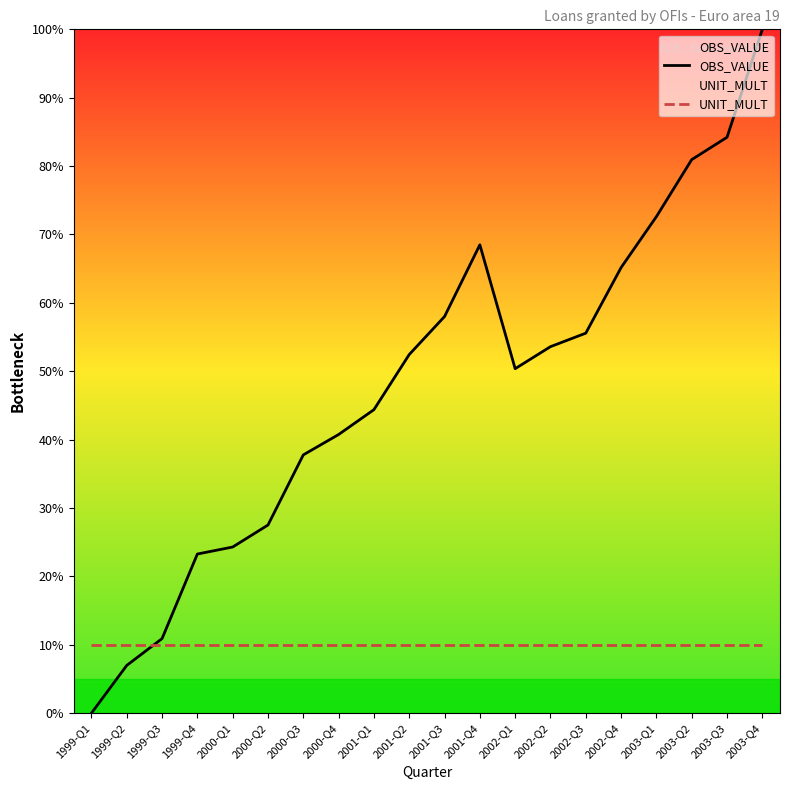

Where is UNIT_MULT nearest to the value 10?

1999-Q1